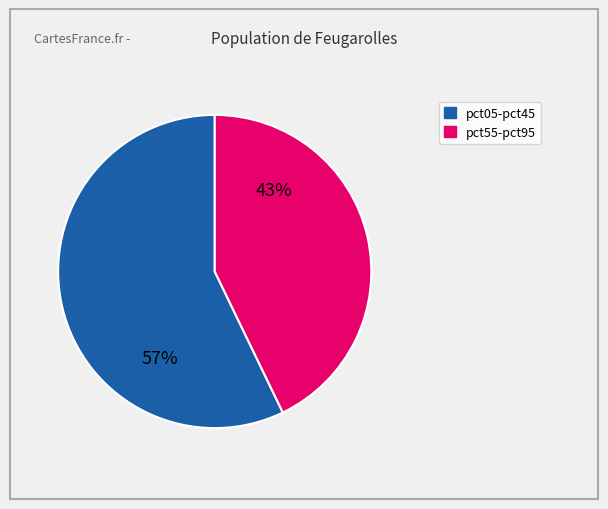

To the nearest percent, what is the difference between the largest and smallest slice percentages?

14%